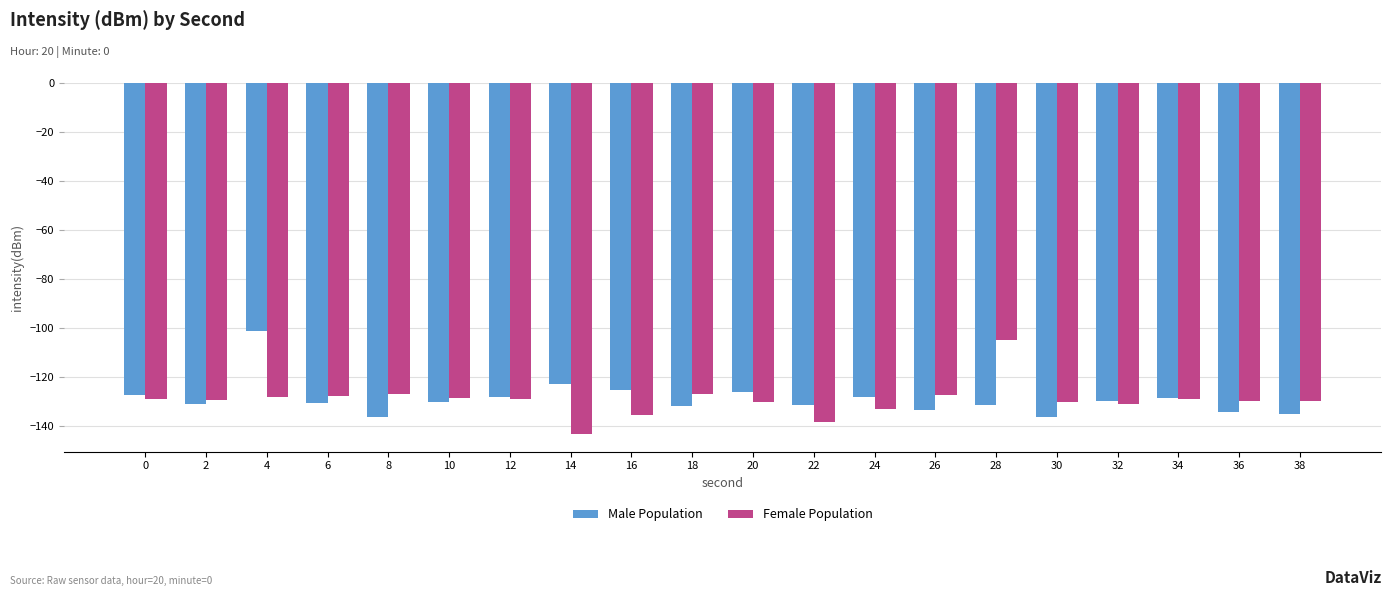

How many bars are there in total?

40